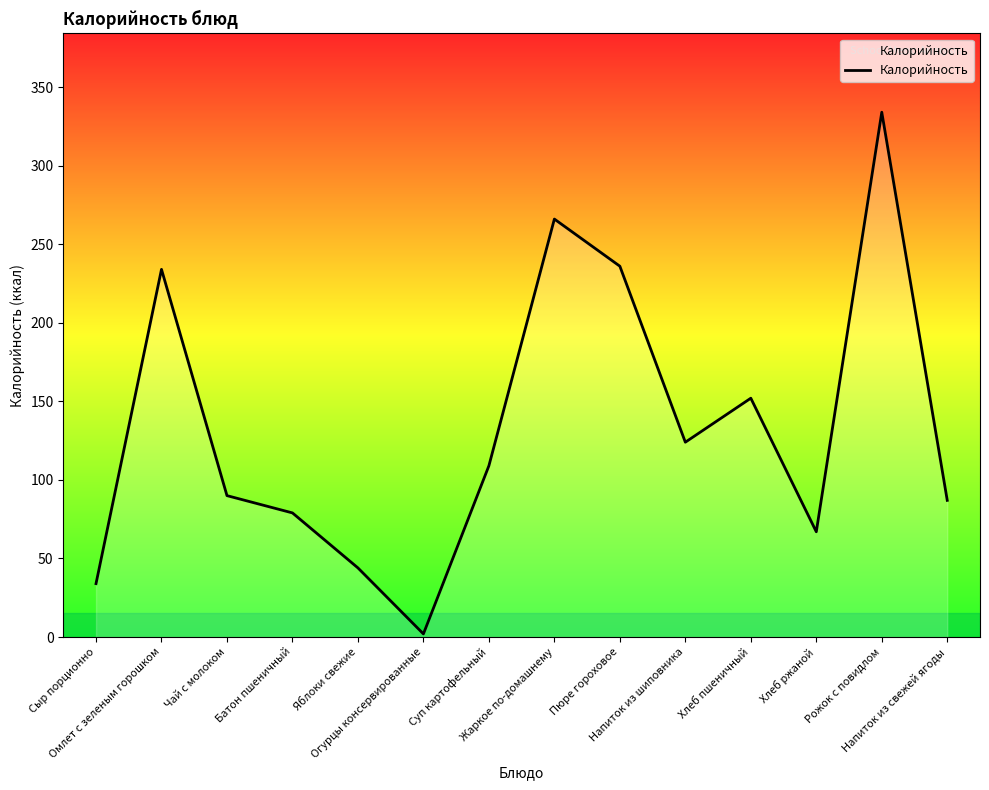

What is the difference between the second highest and second lowest values?

232